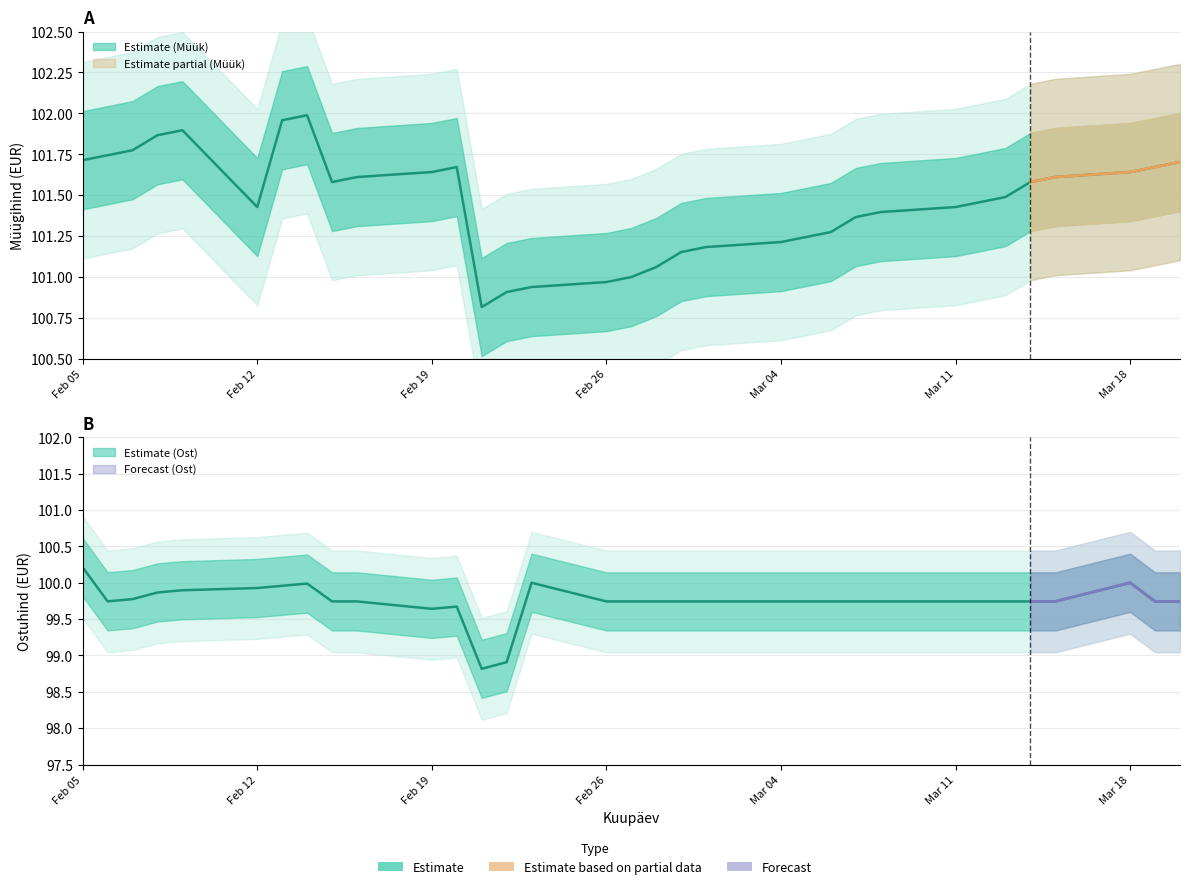

Between 2024-02-23 and 2024-02-16, which is larger?

2024-02-16